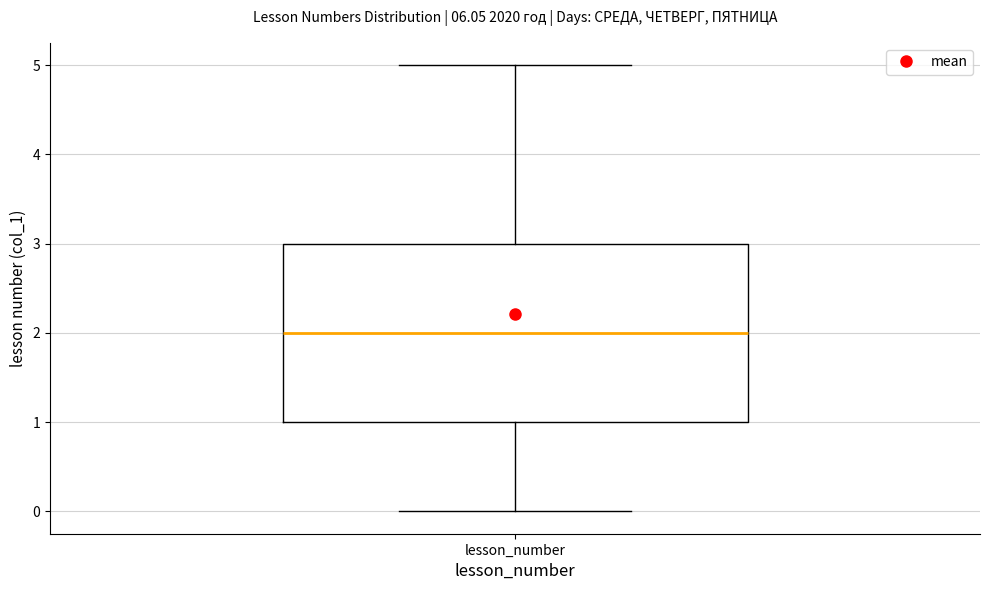

Where is the lower edge of the box for lesson_number on the y-axis? The values are not printed on the chart, so give them approximately, as read against the axis.

1